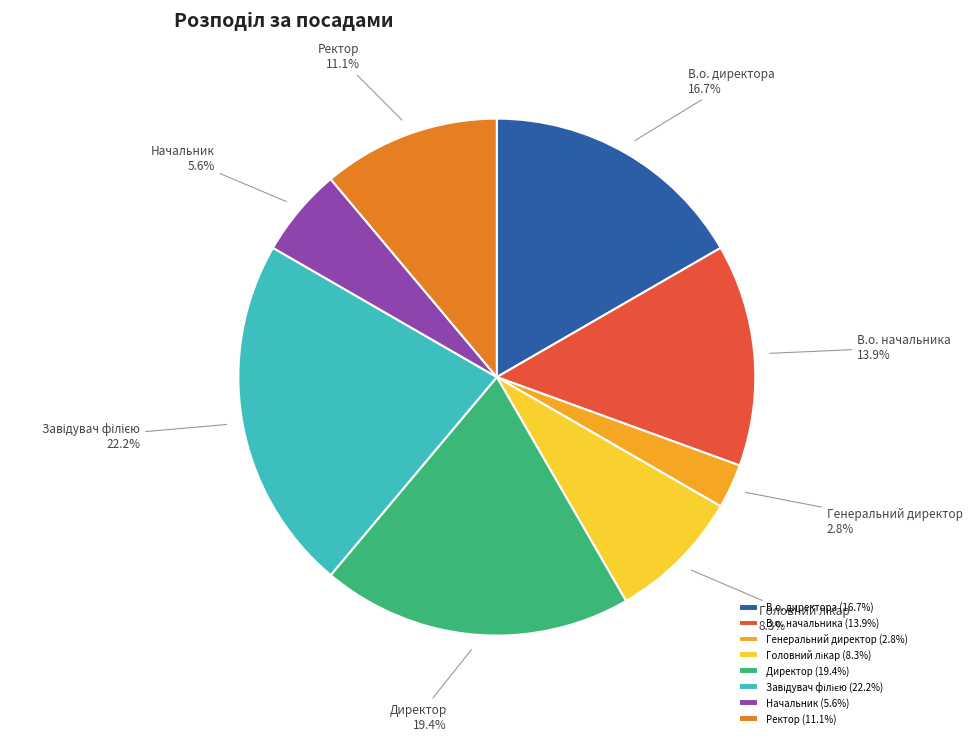

Is it true that Ректор is 11% of the pie?

True